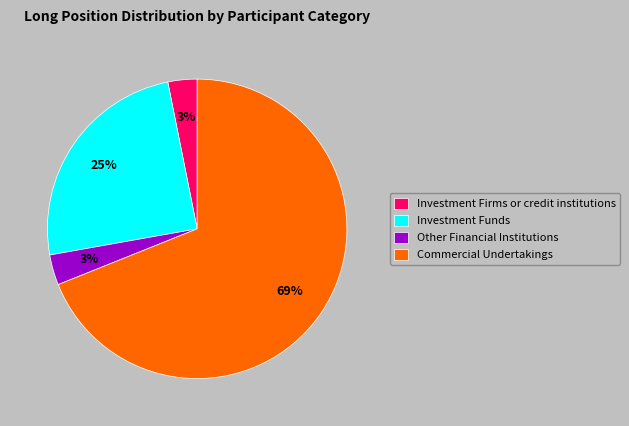

Does any single category account for the majority?

Yes